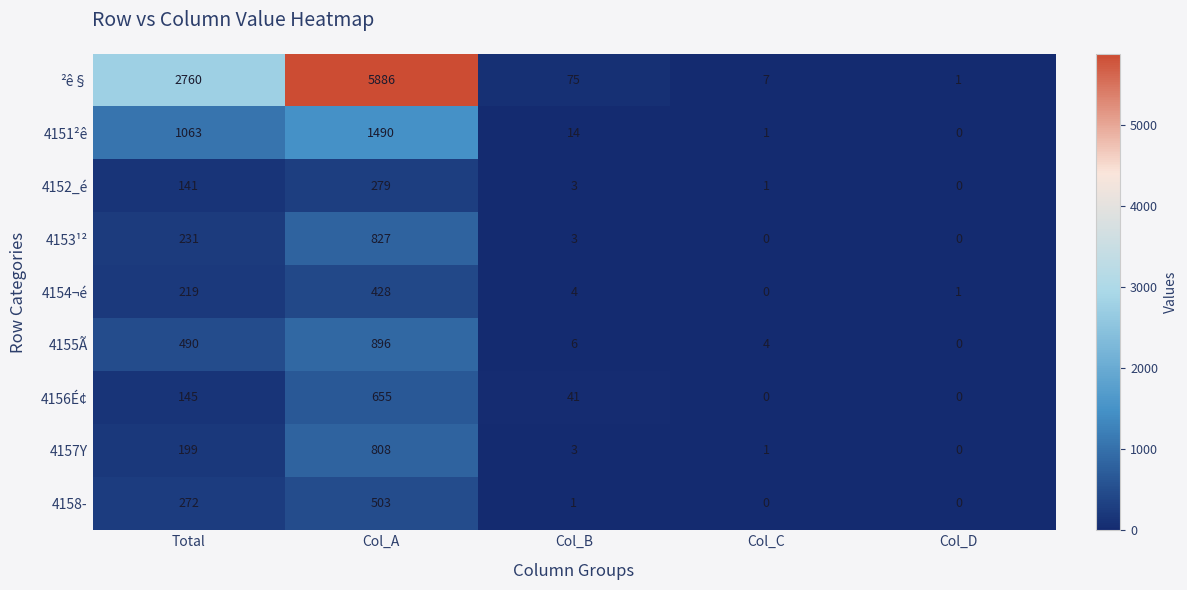

True or false: 4152_é has a value of 0 at Col_D.

True